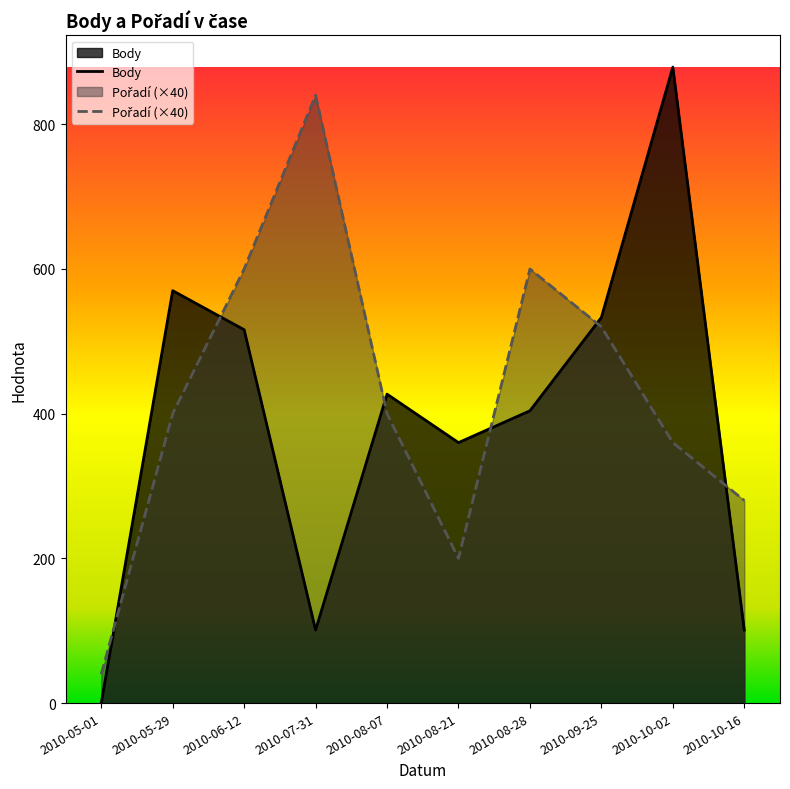

Rank the series at 2010-05-29 from highest to lowest value.

Body, Pořadí